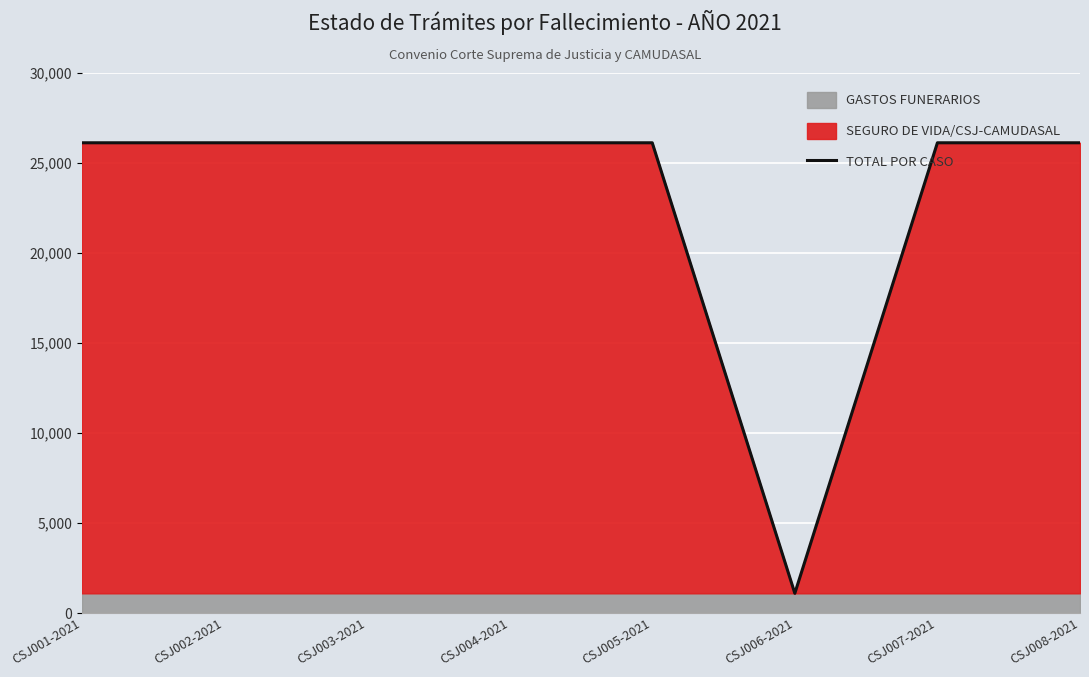

What is the label of the 6th point from the left?

CSJ006-2021